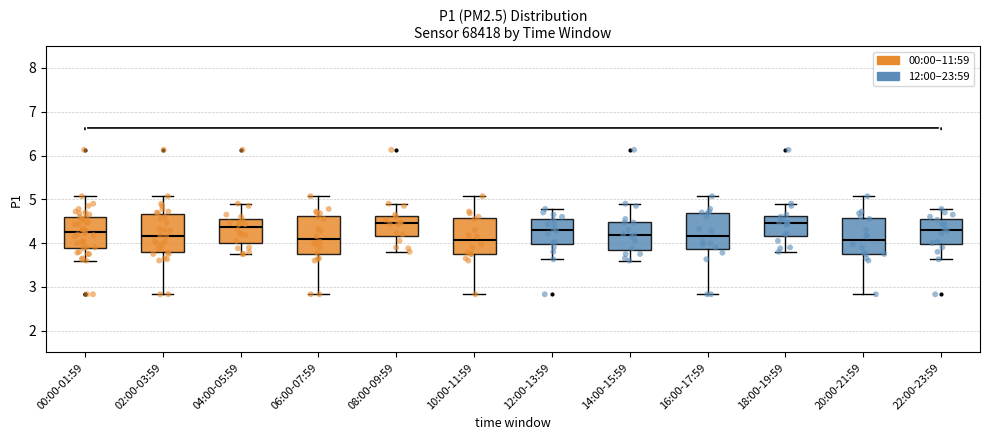

Reading left to right, transcribe this box plot: for each box, give where its median line is, the range the box spans, and where its two whiskers end, as read against the y-axis. The values are not printed on the chart, so give them approximately, as read against the axis.

00:00-01:59: median 4.3, box 3.9 to 4.6, whiskers 3.6 to 5.1
02:00-03:59: median 4.2, box 3.8 to 4.7, whiskers 2.8 to 5.1
04:00-05:59: median 4.4, box 4.0 to 4.5, whiskers 3.8 to 4.9
06:00-07:59: median 4.1, box 3.7 to 4.6, whiskers 2.8 to 5.1
08:00-09:59: median 4.5, box 4.2 to 4.6, whiskers 3.8 to 4.9
10:00-11:59: median 4.1, box 3.8 to 4.6, whiskers 2.8 to 5.1
12:00-13:59: median 4.3, box 4.0 to 4.5, whiskers 3.6 to 4.8
14:00-15:59: median 4.2, box 3.8 to 4.5, whiskers 3.6 to 4.9
16:00-17:59: median 4.2, box 3.9 to 4.7, whiskers 2.8 to 5.1
18:00-19:59: median 4.5, box 4.2 to 4.6, whiskers 3.8 to 4.9
20:00-21:59: median 4.1, box 3.8 to 4.6, whiskers 2.8 to 5.1
22:00-23:59: median 4.3, box 4.0 to 4.5, whiskers 3.6 to 4.8